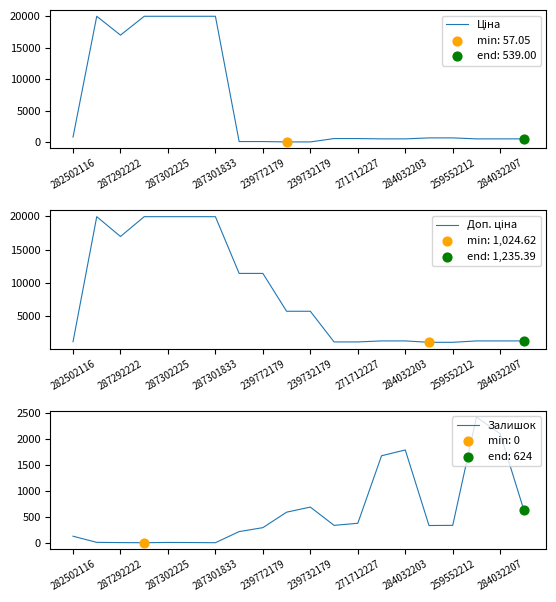

What are all the series names shown in the legend?

Ціна, Доп. ціна, Залишок